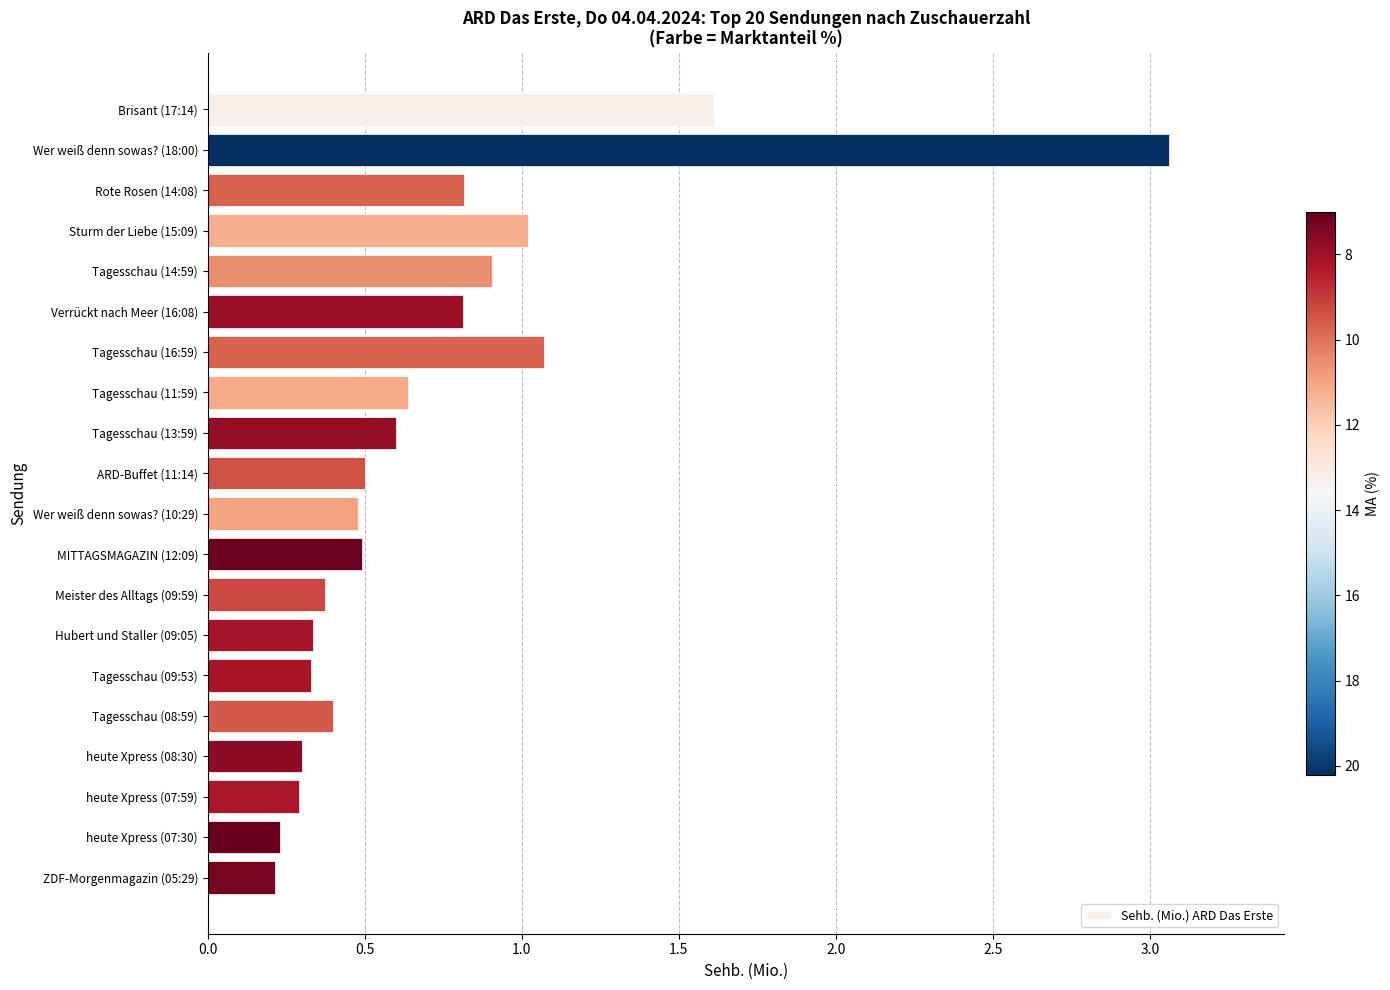

Read the value at Meister des Alltags (09:59).

0.4